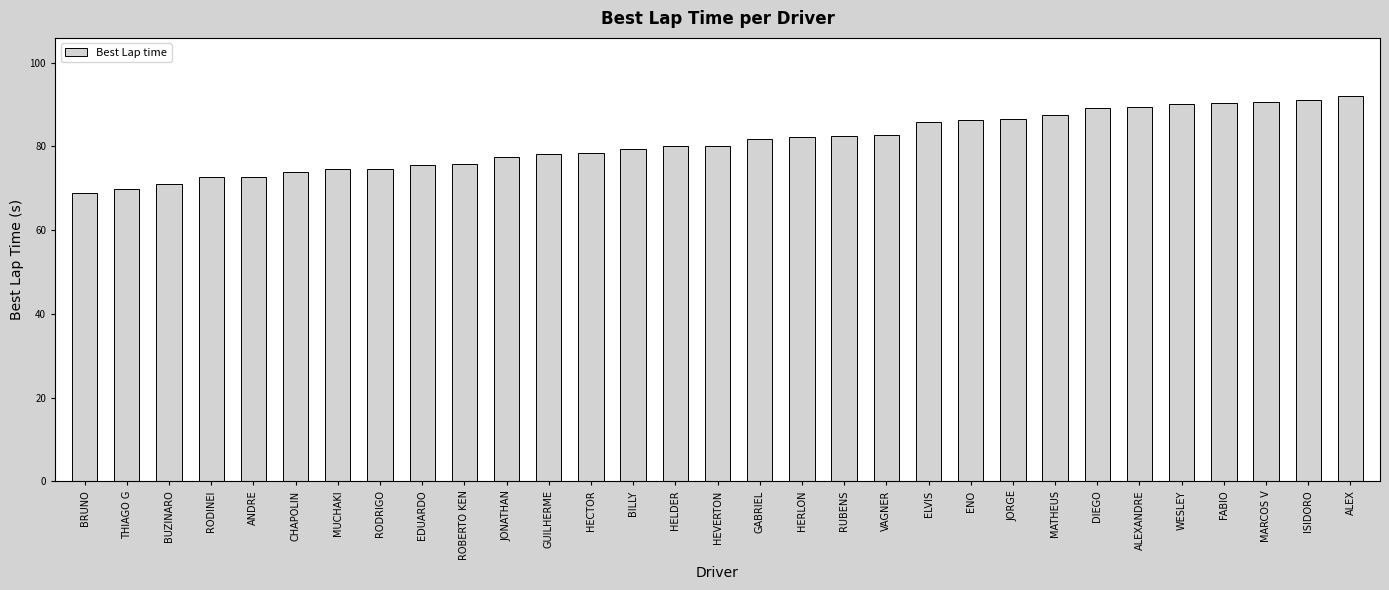

What is the difference between the values at HERLON and ALEX?

9.9